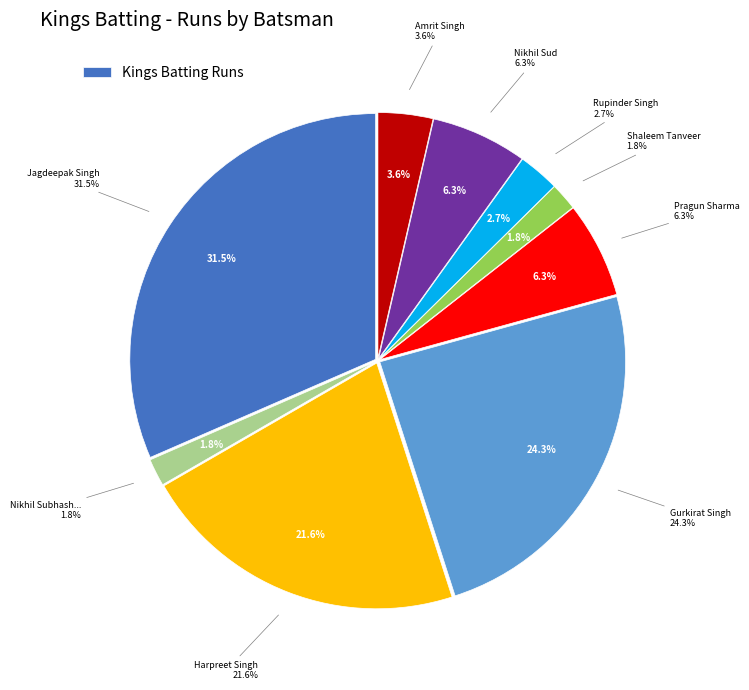

To the nearest percent, what percentage of the pie is Nikhil Sud?

6%